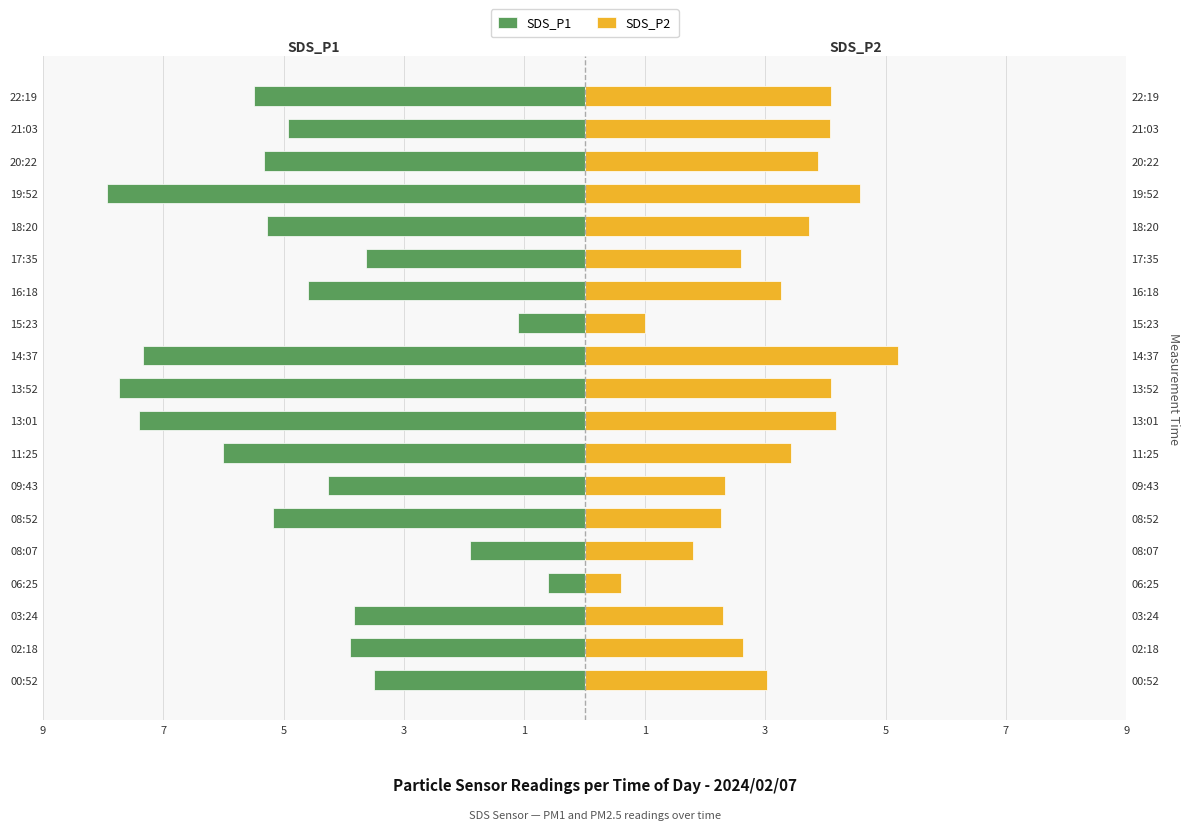

Which series has the largest range (max minus min)?

SDS_P1